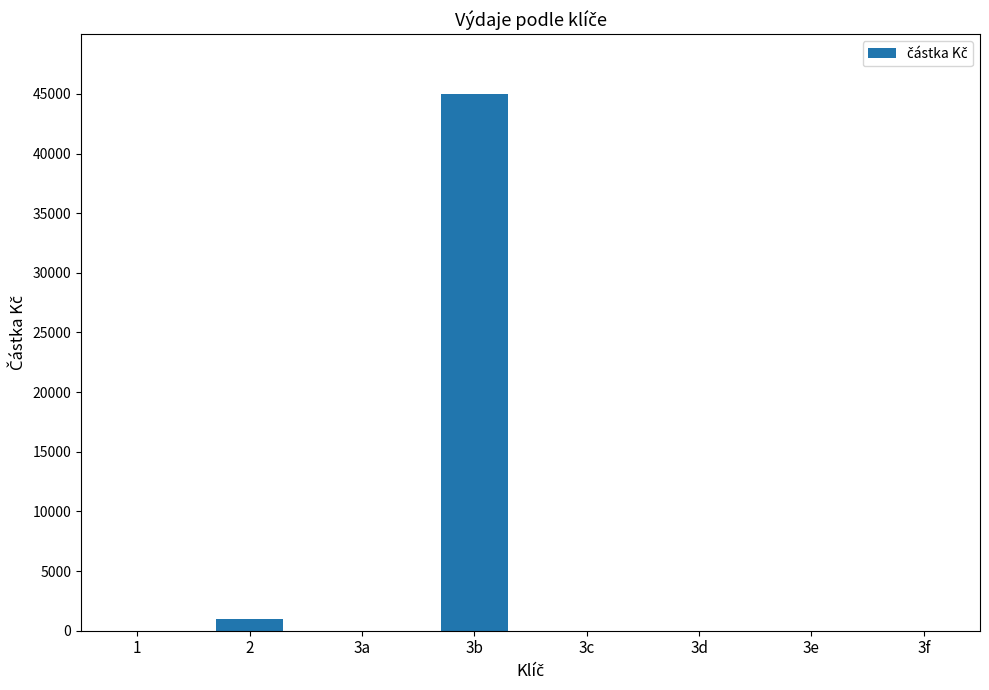

Is it true that the value at 3b is 45000?

True